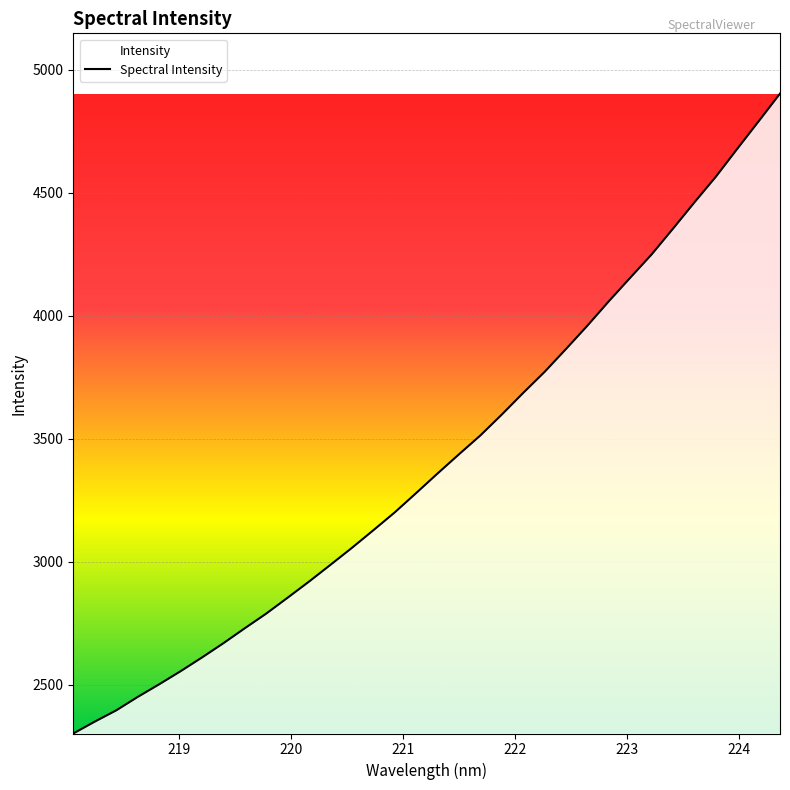

What is the greatest value displayed?

4903.1